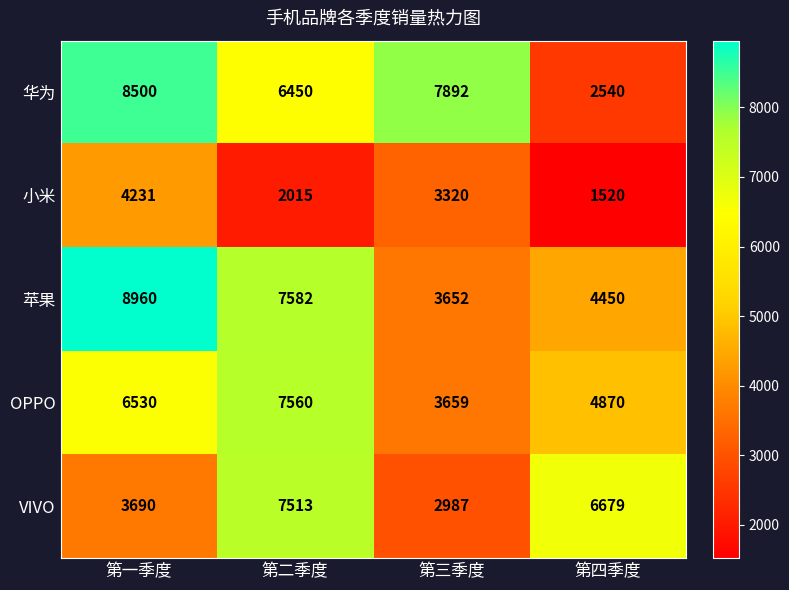

What is the difference between the maximum and minimum values in the 华为 series?

5960